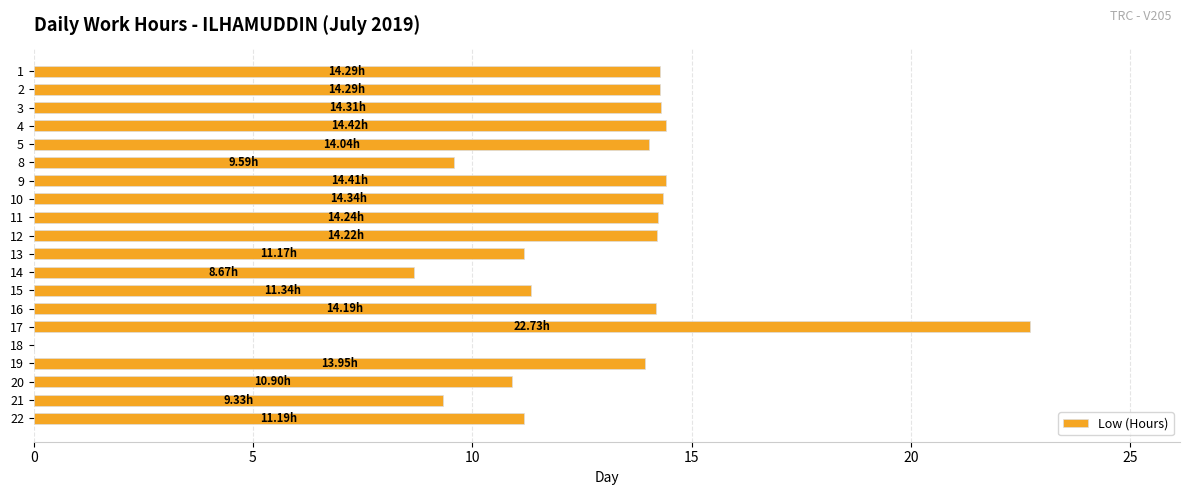

Are the bars horizontal?

Yes